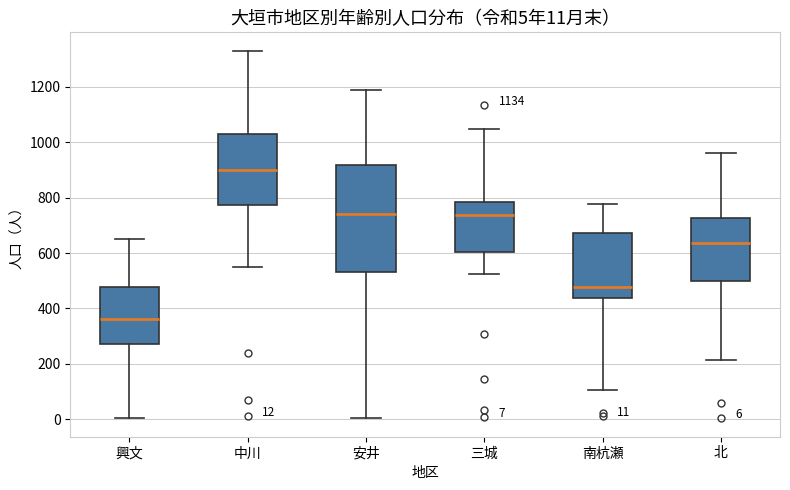

Which box is the tallest, from its lower edge to its upper edge?

安井